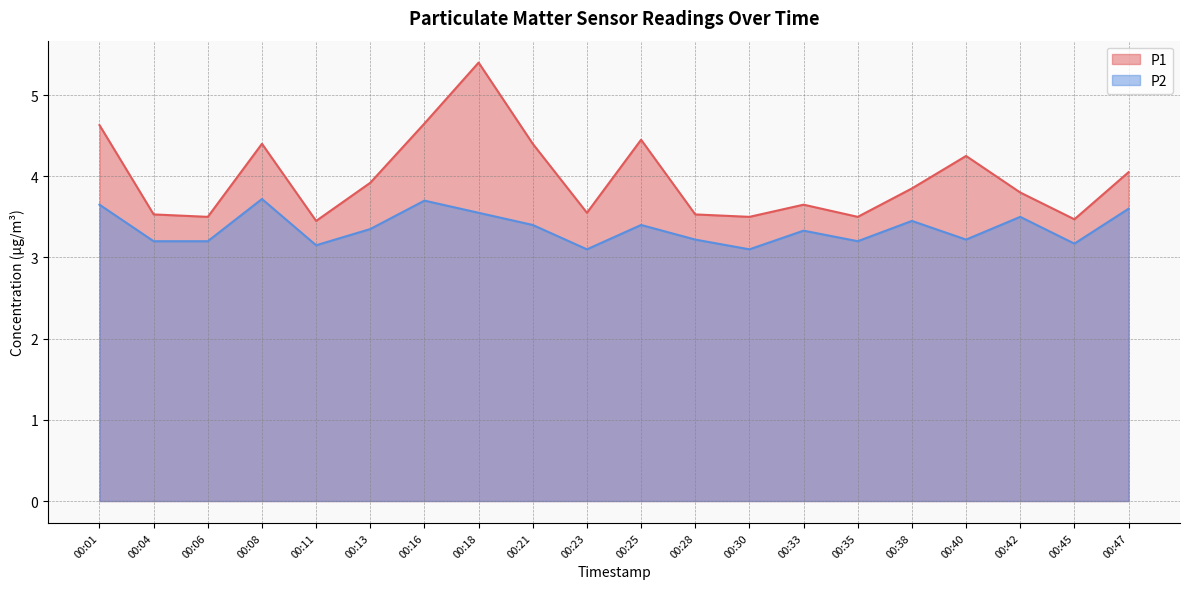

At which category does P1 reach its first local valley?

00:06